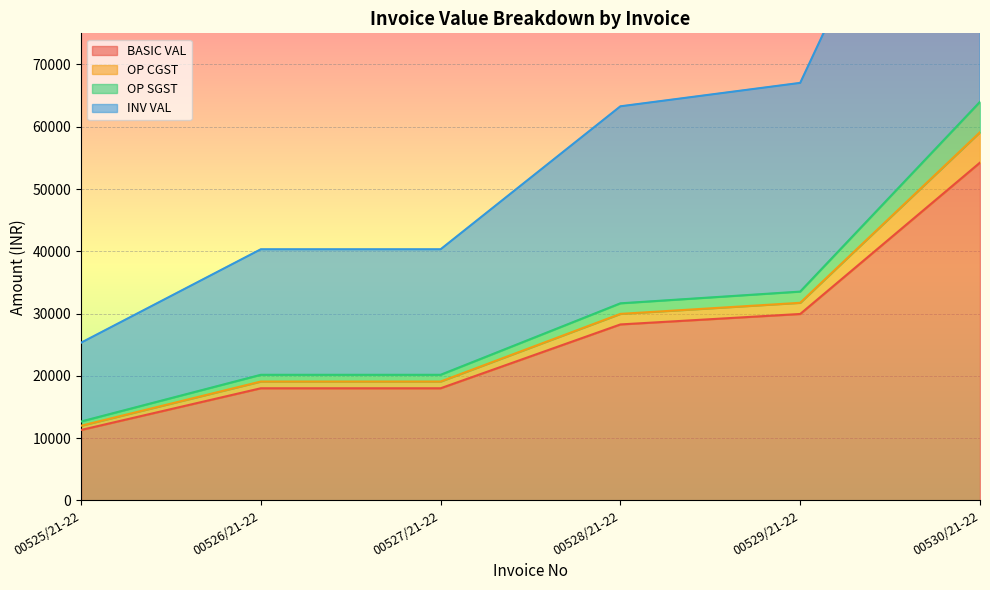

At which label is BASIC VAL closest to 32770?

00529/21-22